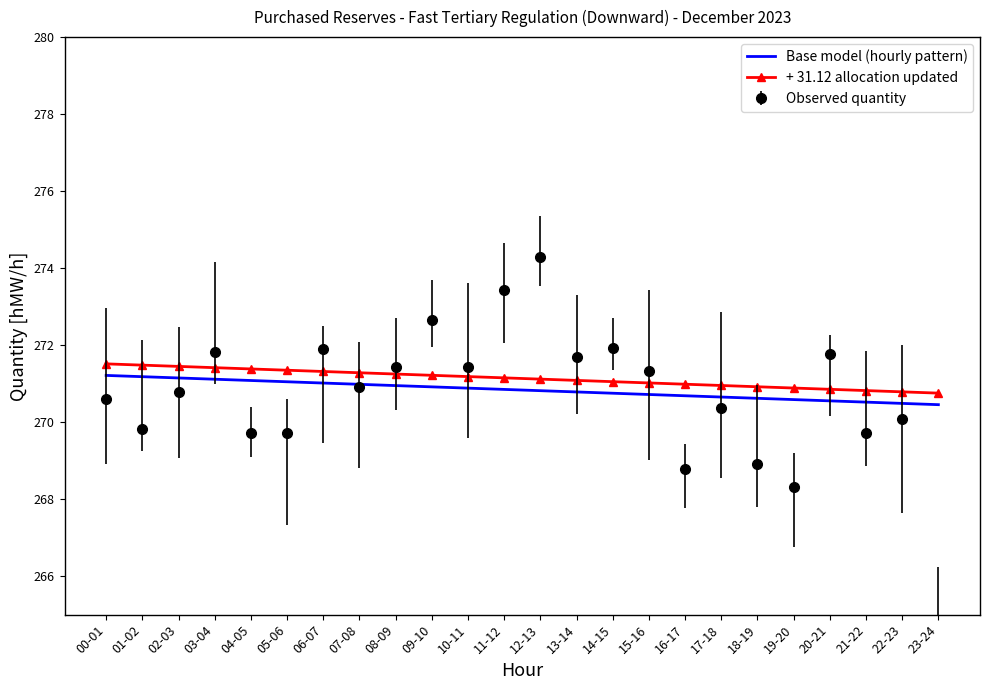

How many data points does each series have?

24